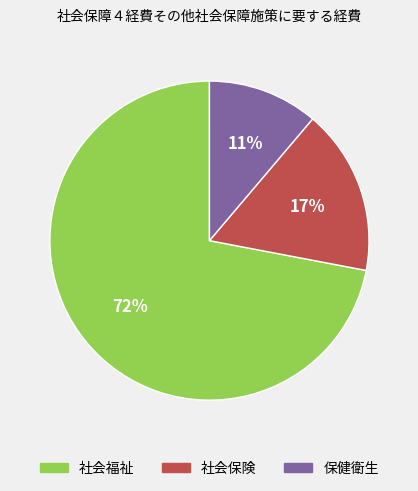

Rank the categories by value from highest to lowest.

社会福祉, 社会保険, 保健衛生